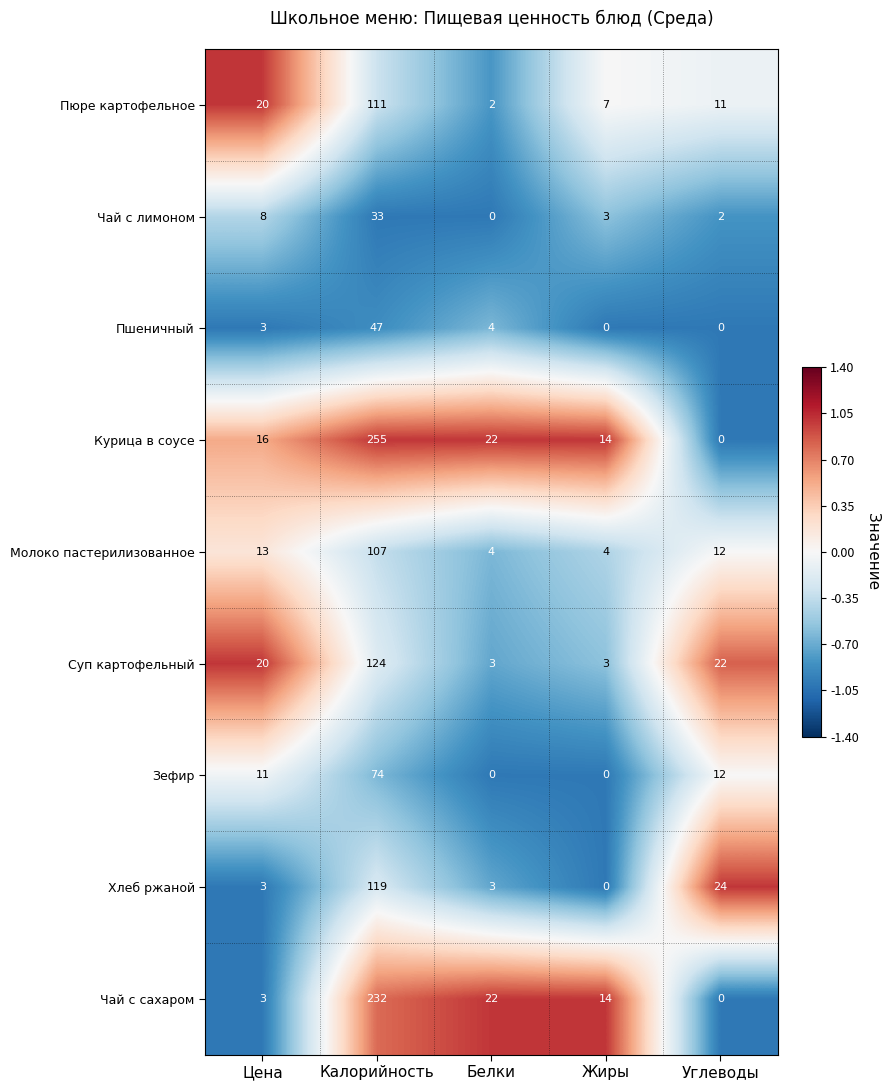

Is the value of Пюре картофельное at Углеводы greater than the value of Чай с сахаром at Жиры?

No